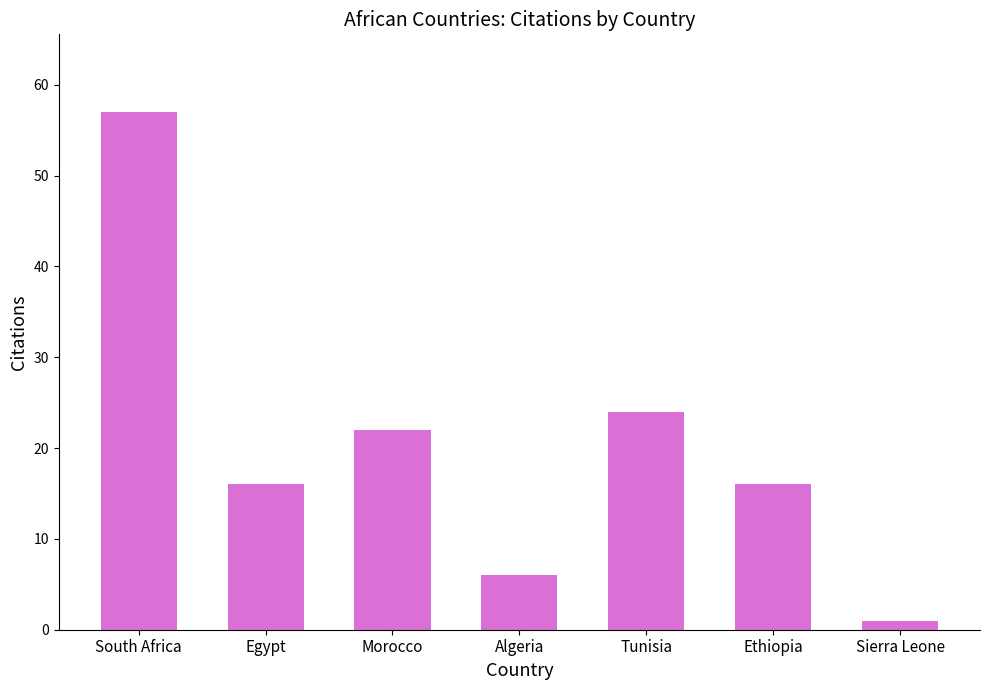

Reading right to left, transcribe all the data shown in this chart.

Sierra Leone=1	Ethiopia=16	Tunisia=24	Algeria=6	Morocco=22	Egypt=16	South Africa=57